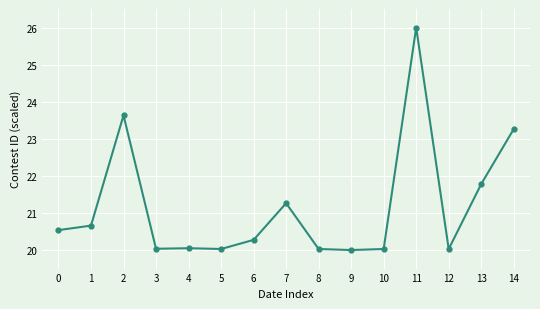

Is it true that the value at 12 is 20.0?

True